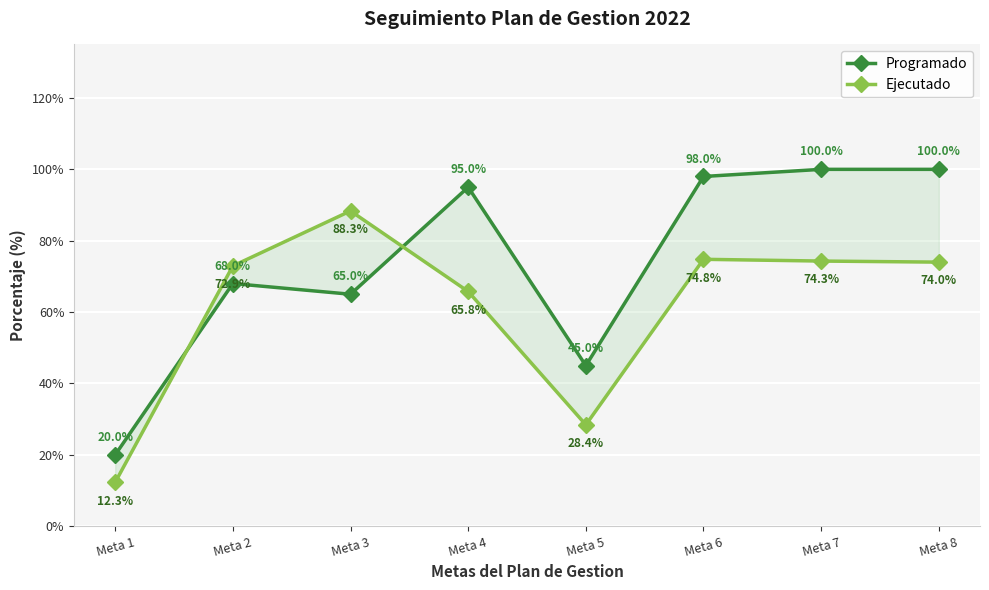

True or false: Programado has more than 1 points higher than both neighbors.

True